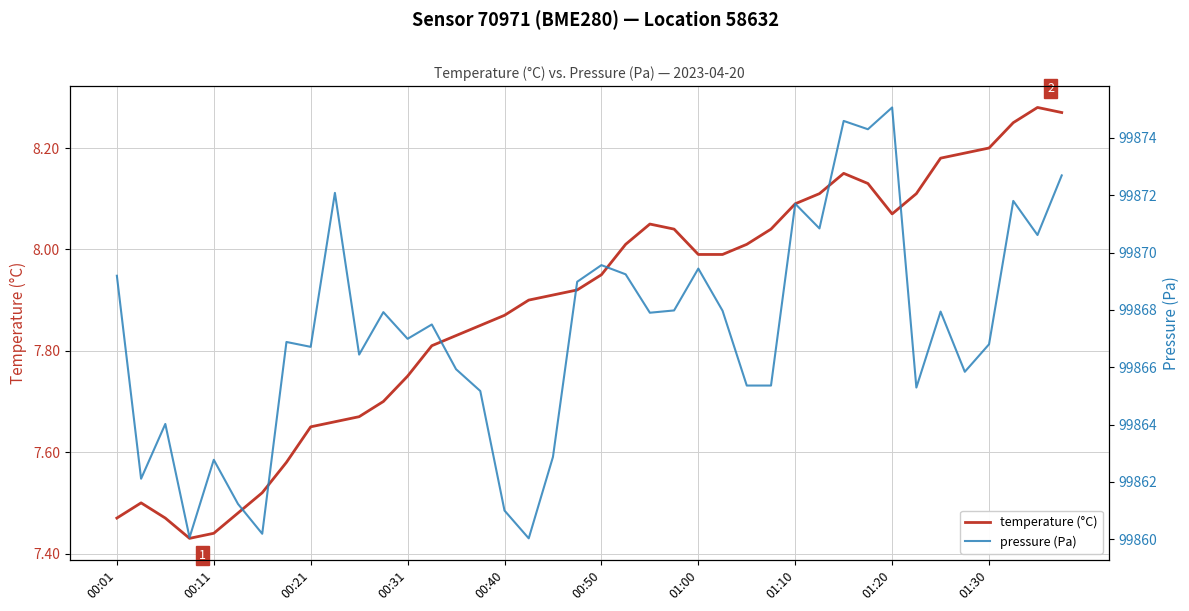

What is the minimum value for temperature (°C)?

7.4